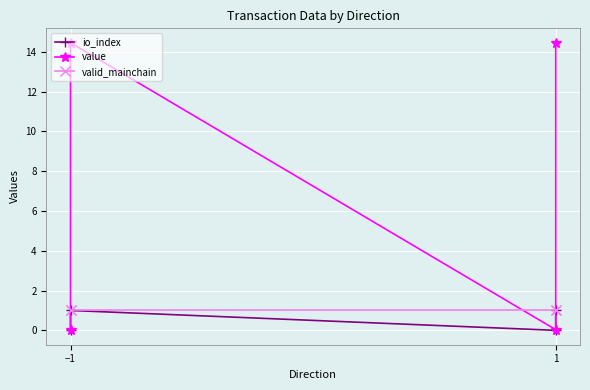

In io_index, how many points are lower than both neighbors (excluding endpoints)?

1